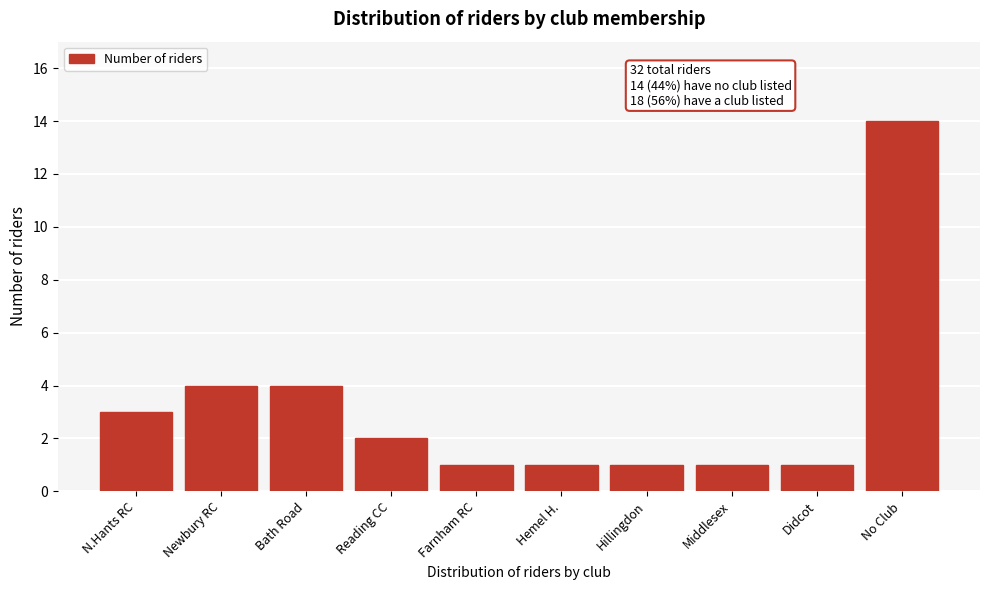

Reading right to left, what are all the values shown in this chart?

No Club=14	Didcot=1	Middlesex=1	Hillingdon=1	Hemel H.=1	Farnham RC=1	Reading CC=2	Bath Road=4	Newbury RC=4	N.Hants RC=3